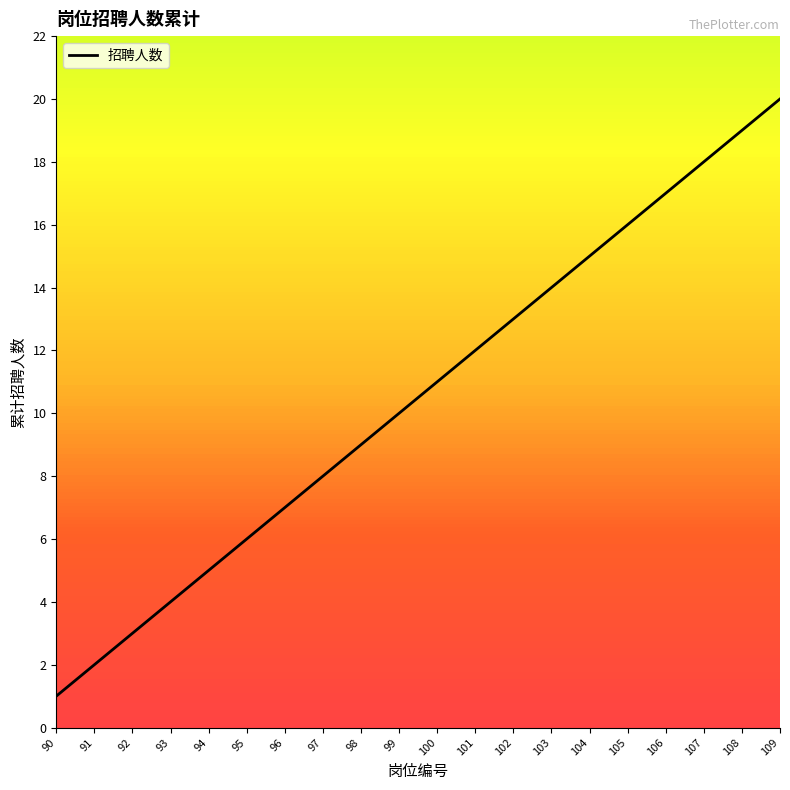

Which has a higher value, 96 or 90?

96